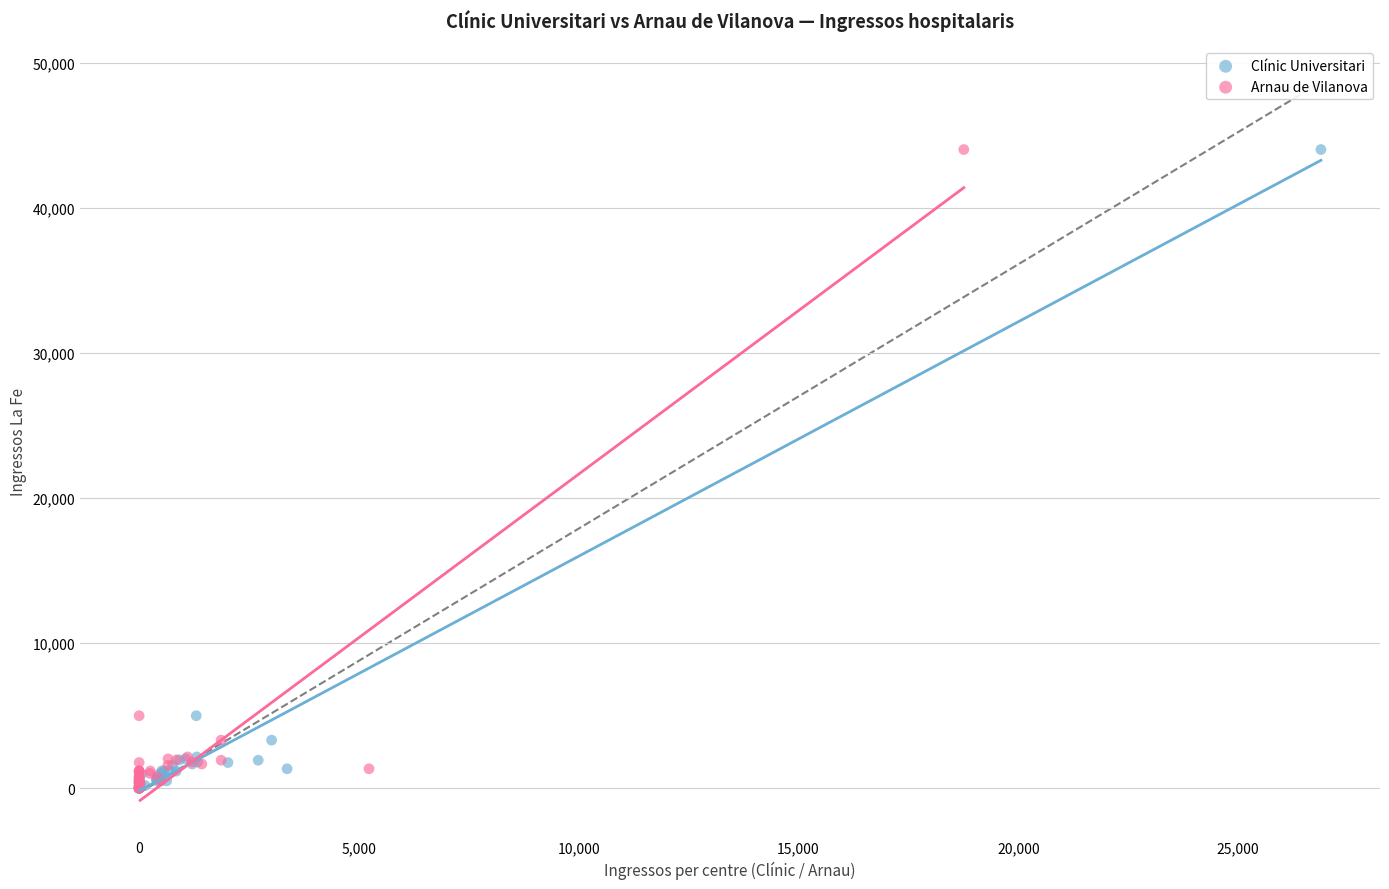

What are all the series names shown in the legend?

Clínic Universitari, Arnau de Vilanova